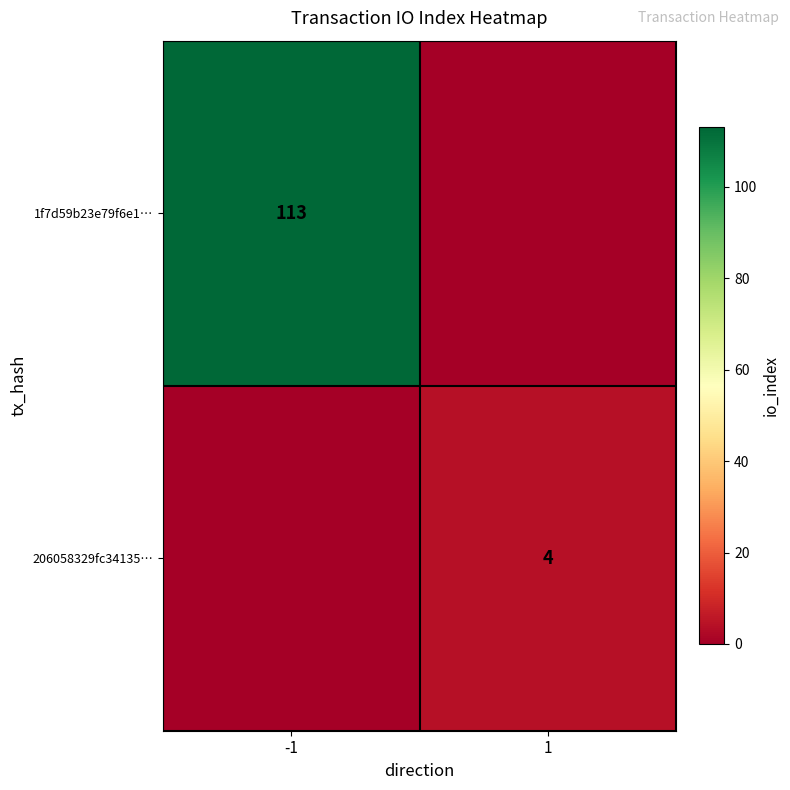

Is it true that 1f7d59b23e79f6e1… equals 113 at -1?

True